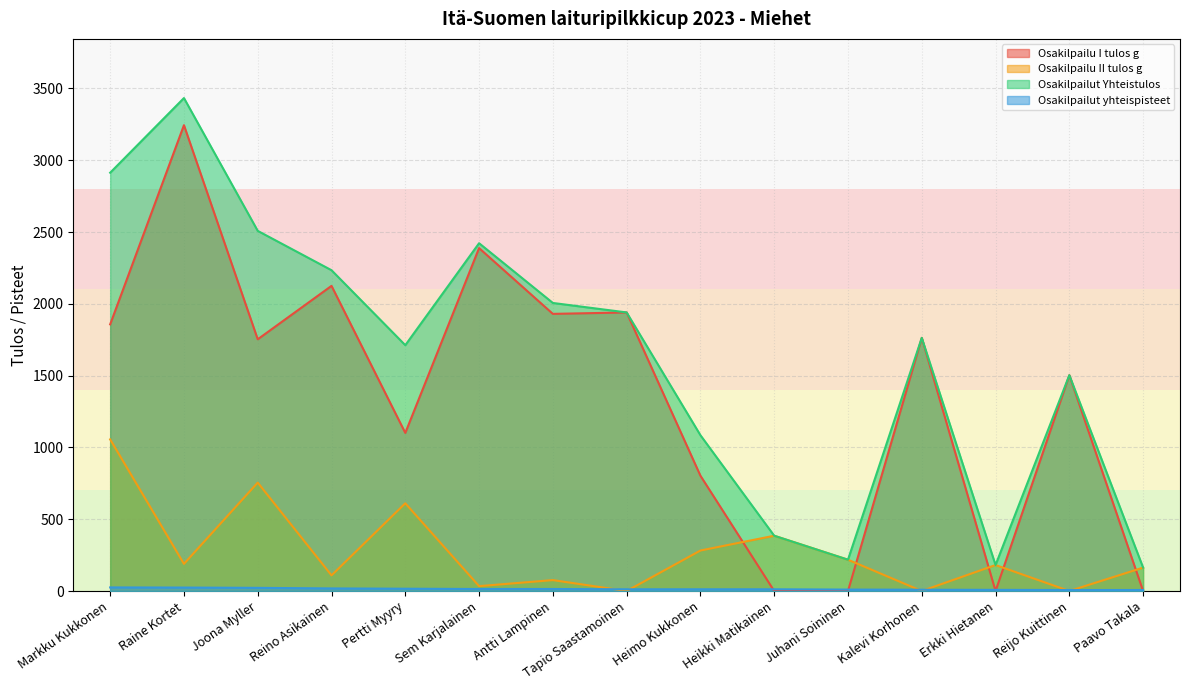

True or false: Osakilpailut yhteispisteet has more than 2 interior local peaks.

False